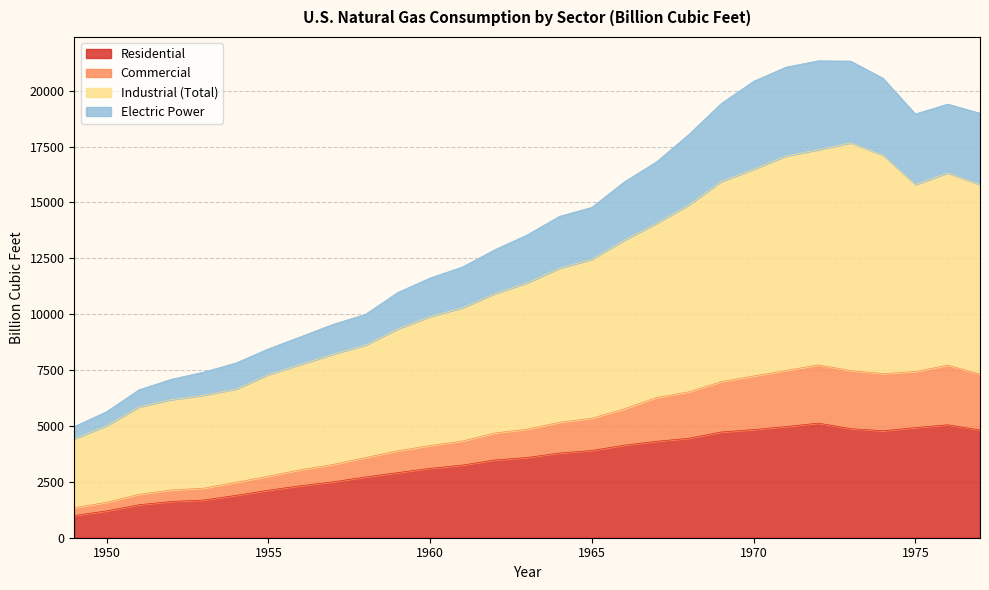

Which category has the highest value across all series?

1972